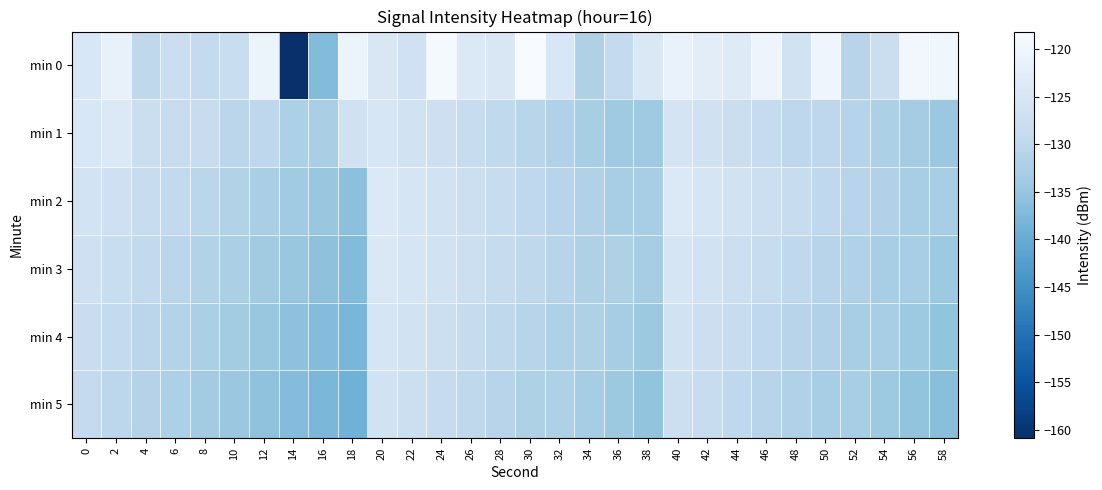

How many data points does each series have?

30